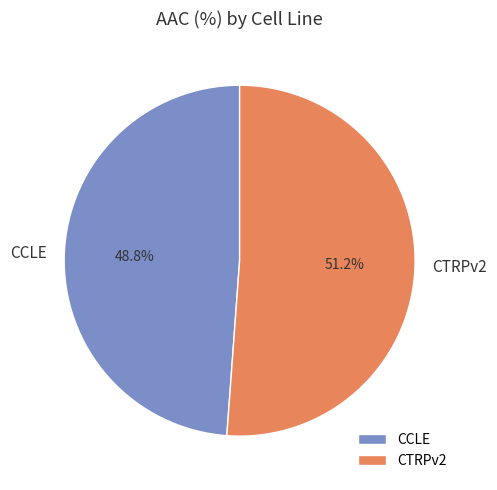

Is CCLE the majority of the pie?

No